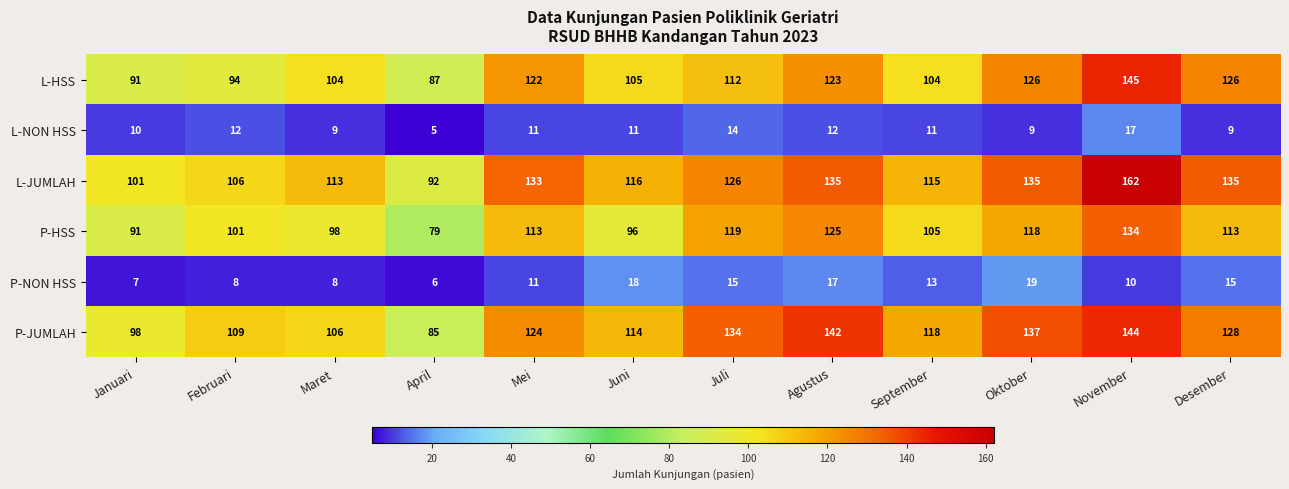

True or false: L-NON HSS has a value of 7 at April.

False